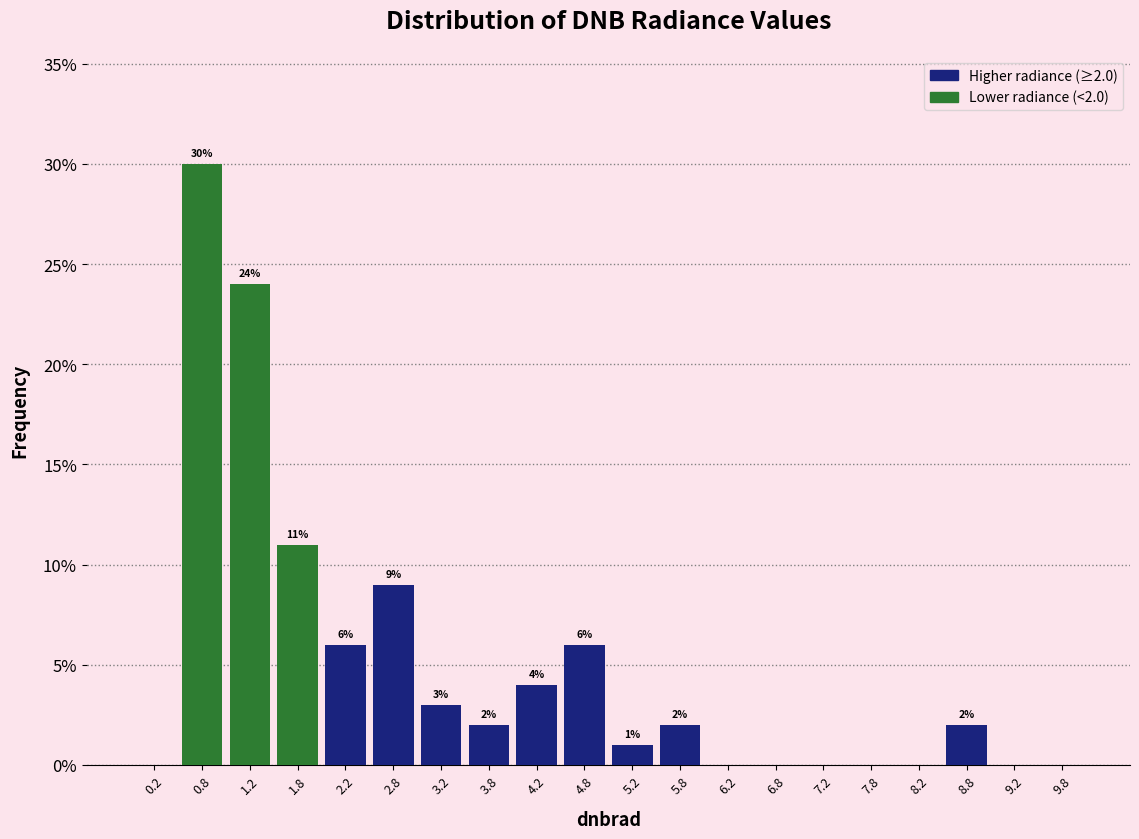

Over which range of the x-axis is the bar tallest?

0.5 to 1.0